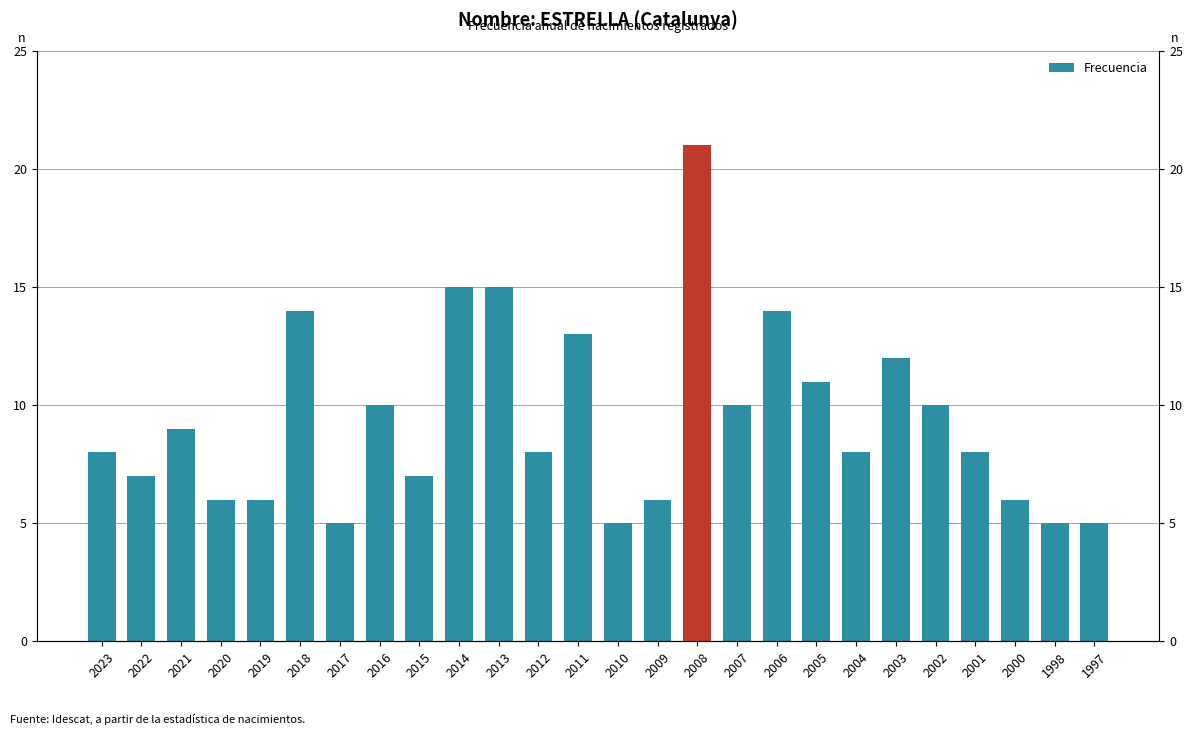

List the labels in order of value, smallest first.

2017, 2010, 1998, 1997, 2020, 2019, 2009, 2000, 2022, 2015, 2023, 2012, 2004, 2001, 2021, 2016, 2007, 2002, 2005, 2003, 2011, 2018, 2006, 2014, 2013, 2008